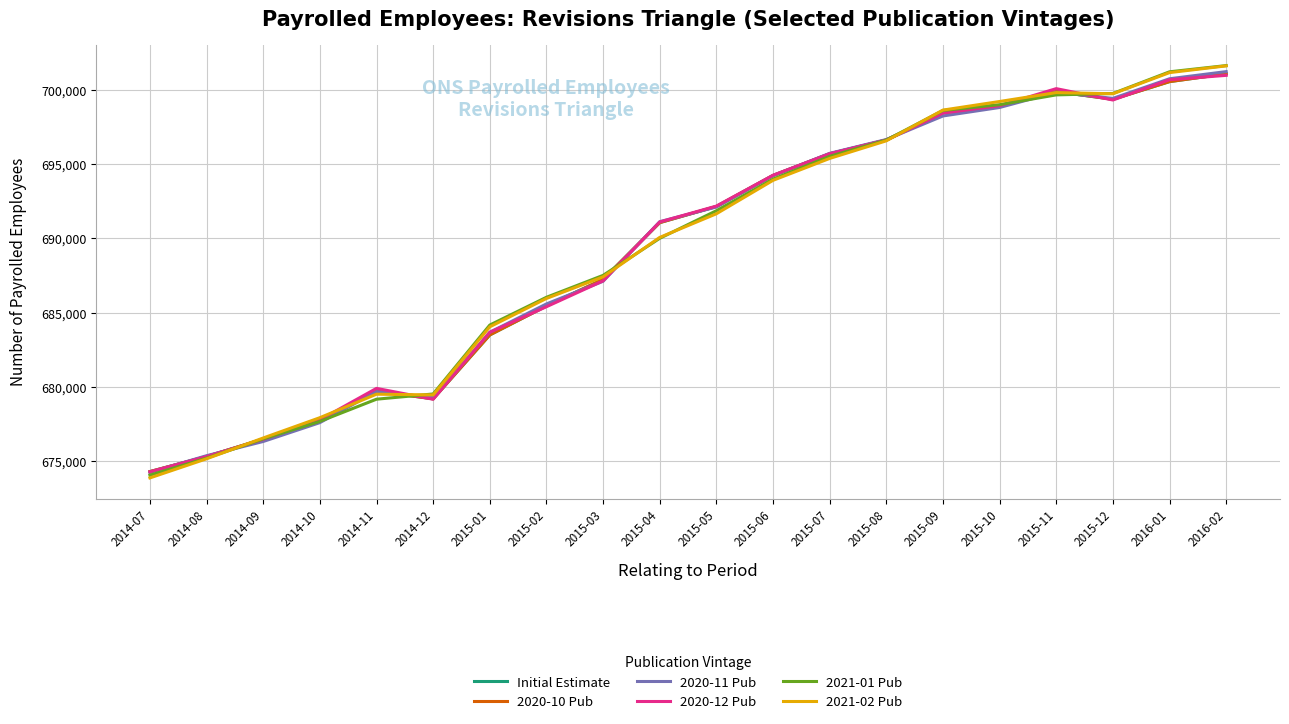

At which category does 2020-12 Pub reach its first local valley?

2014-12